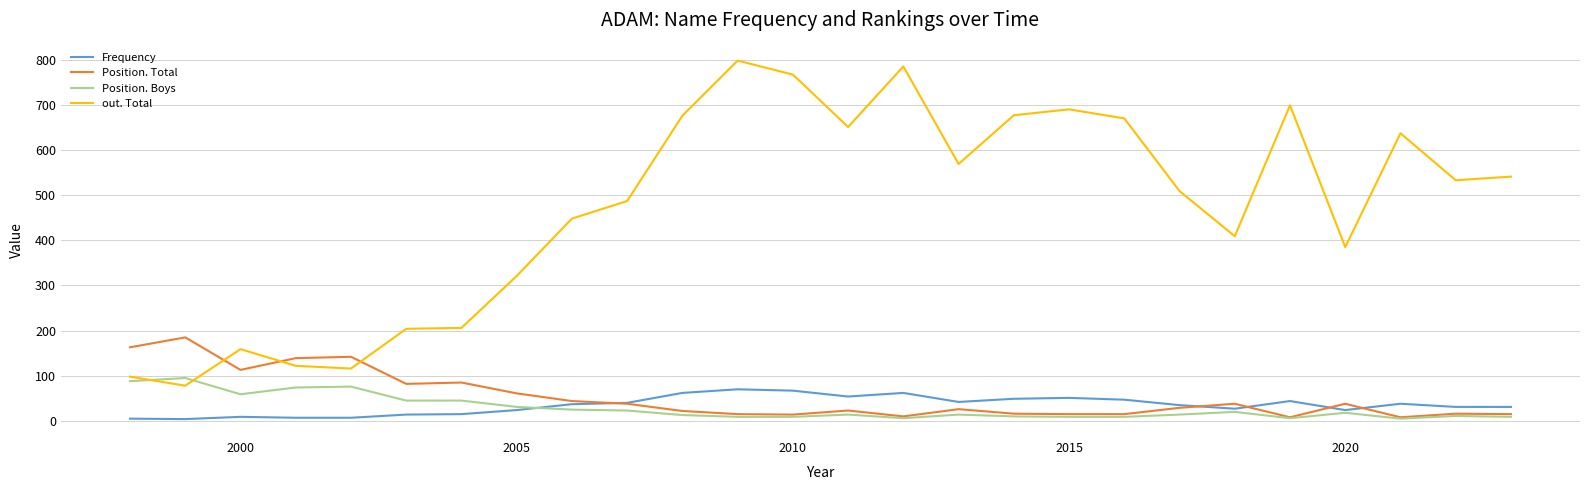

Which series has the largest total across all categories?

out. Total